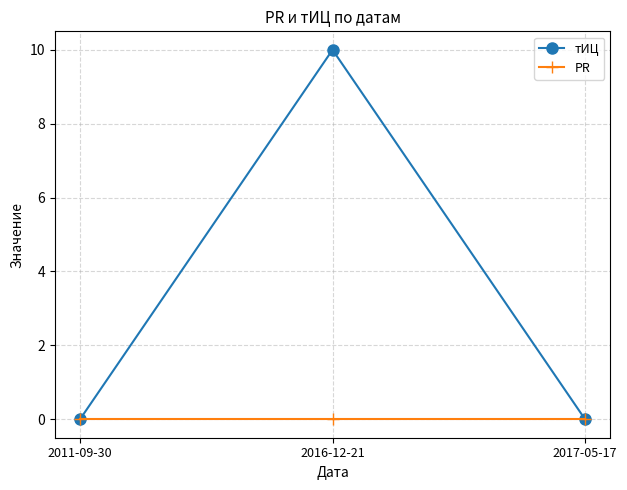

Reading left to right, list all the values displayed in this chart.

тИЦ: 0	10	0
PR: 0	0	0